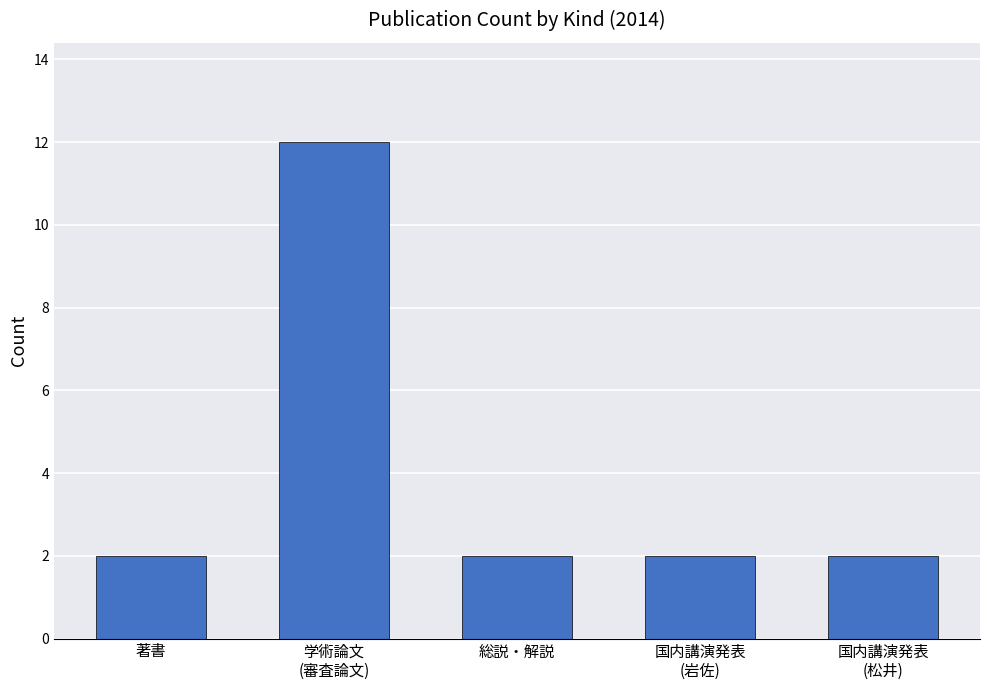

The value at 国内講演発表
(松井) is 3. True or false?

False